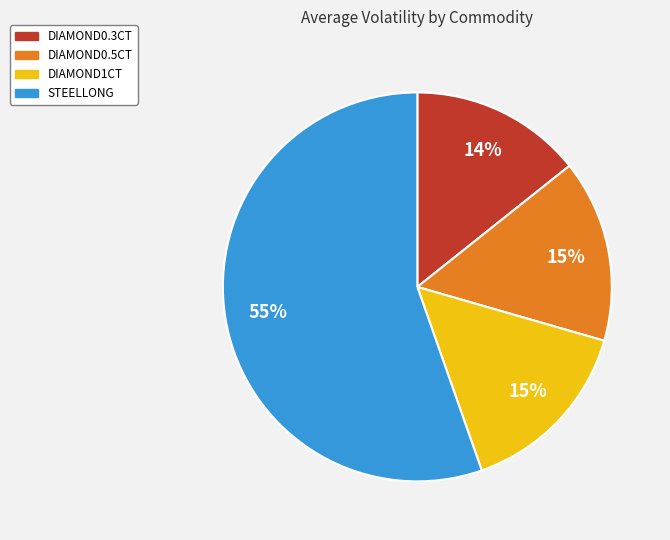

Is there any slice that represents more than half of the pie?

Yes